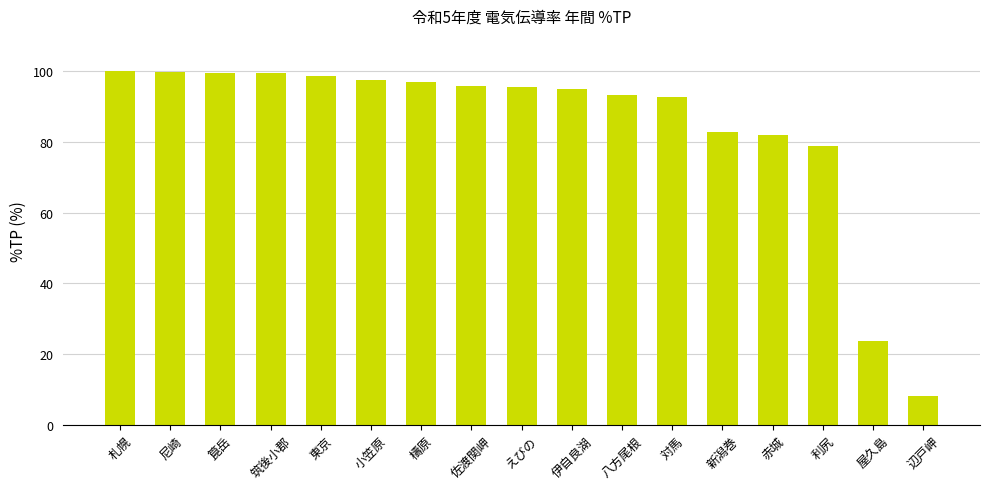

What is the label of the 10th bar from the right?

佐渡関岬